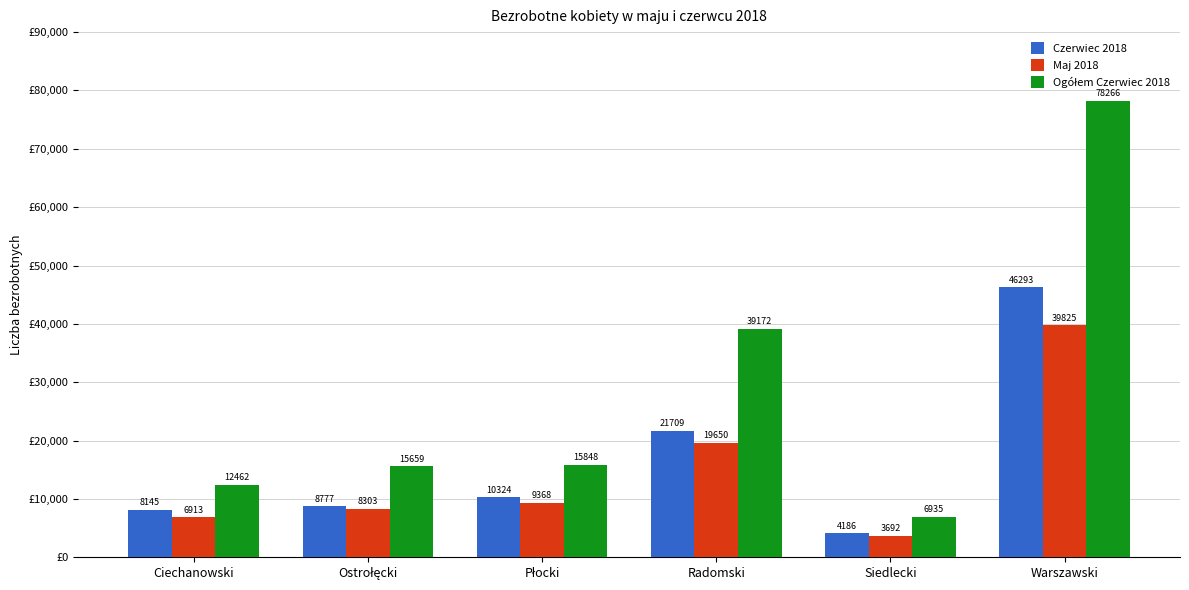

The Czerwiec 2018 series shows 4186 at Siedlecki. True or false?

True